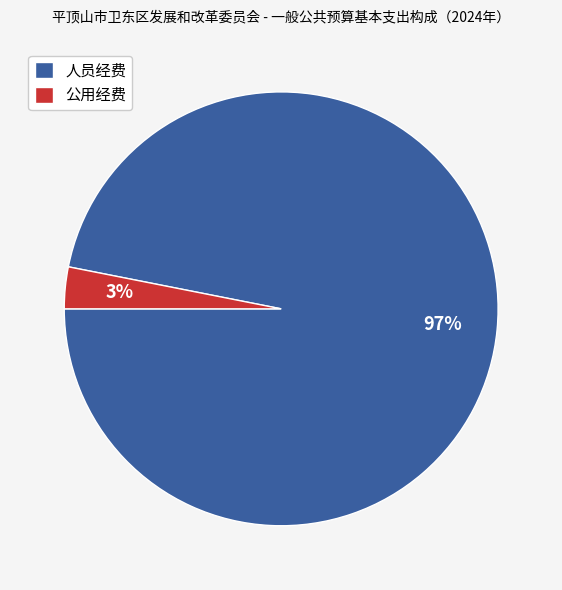

Is it true that 公用经费 is 3% of the pie?

True